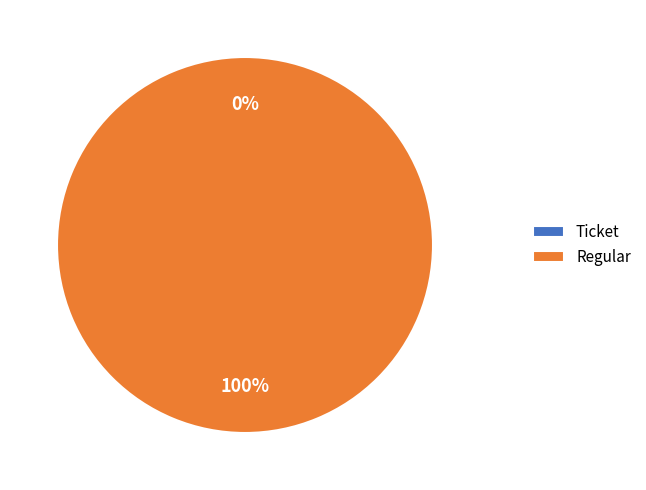

Do Ticket and Regular together represent more than half of the pie?

Yes